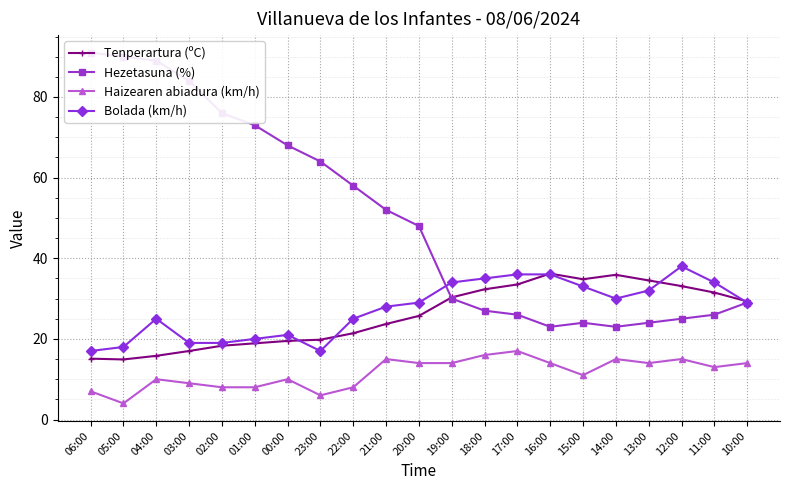

Where does the Hezetasuna (%) series first go above 48?

06:00